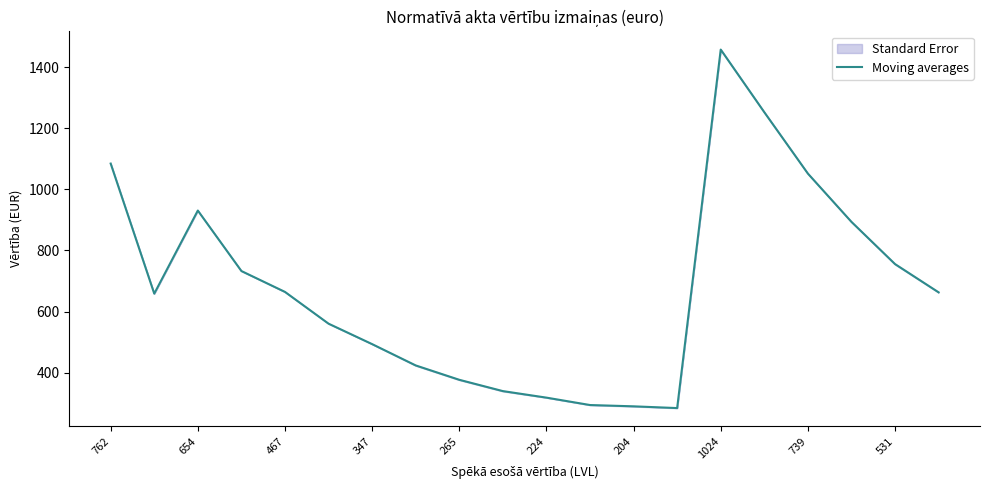

What is the maximum value for Moving averages?

1457.0